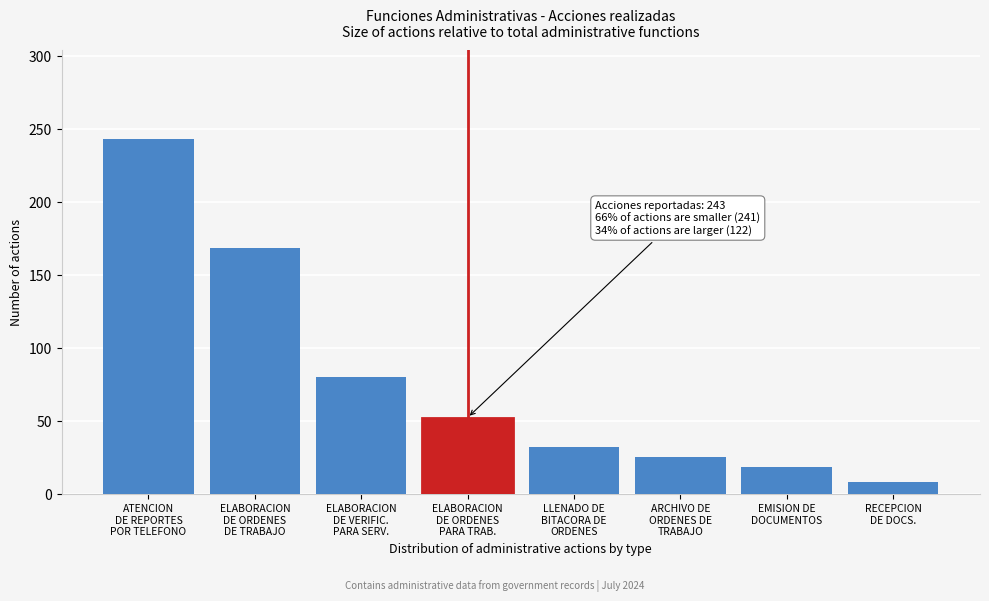

Reading left to right, extract all data points from this chart.

243	168	80	52	32	25	18	8